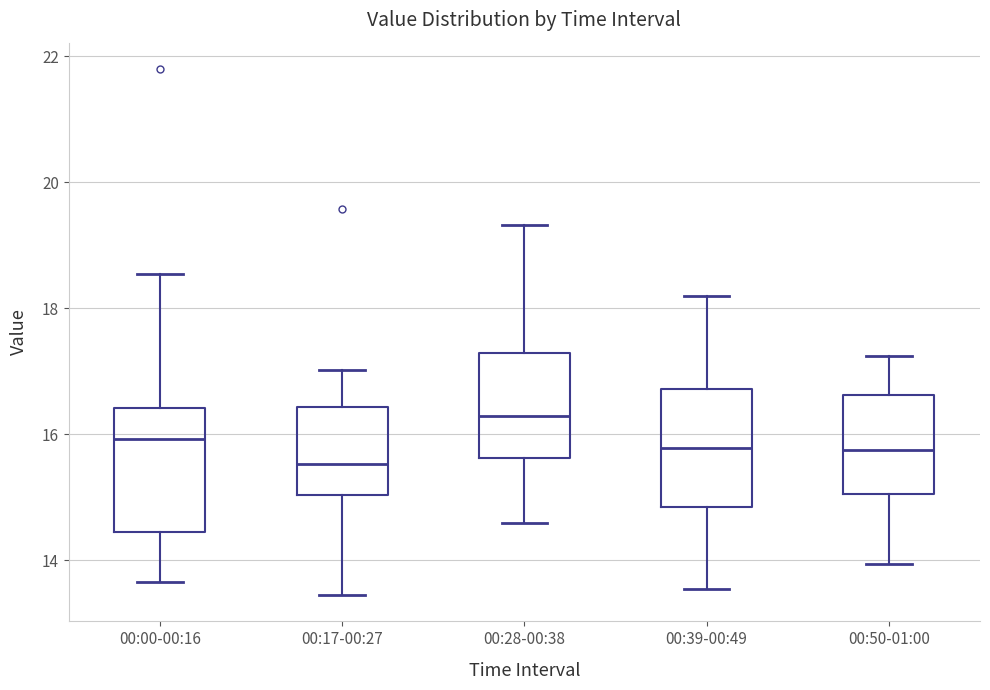

Reading left to right, transcribe this box plot: for each box, give where its median line is, the range the box spans, and where its two whiskers end, as read against the y-axis. The values are not printed on the chart, so give them approximately, as read against the axis.

00:00-00:16: median 16.0, box 14.4 to 16.4, whiskers 13.6 to 18.6
00:17-00:27: median 15.6, box 15.0 to 16.4, whiskers 13.4 to 17.0
00:28-00:38: median 16.4, box 15.6 to 17.2, whiskers 14.6 to 19.4
00:39-00:49: median 15.8, box 14.8 to 16.8, whiskers 13.6 to 18.2
00:50-01:00: median 15.8, box 15.0 to 16.6, whiskers 14.0 to 17.2